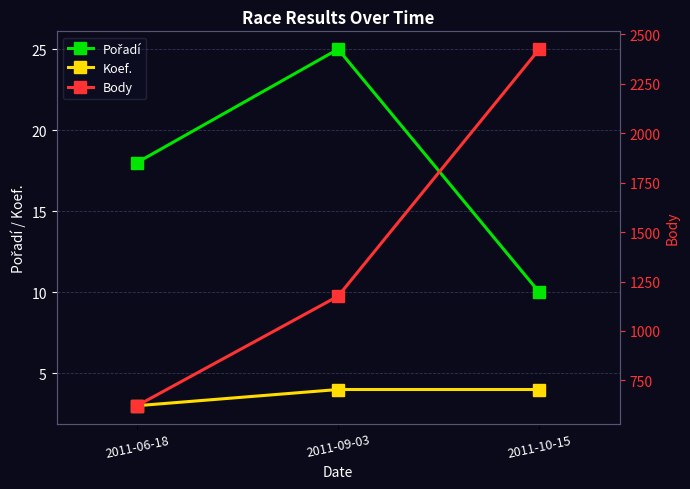

Between 2011-09-03 and 2011-10-15, which is larger?

2011-09-03